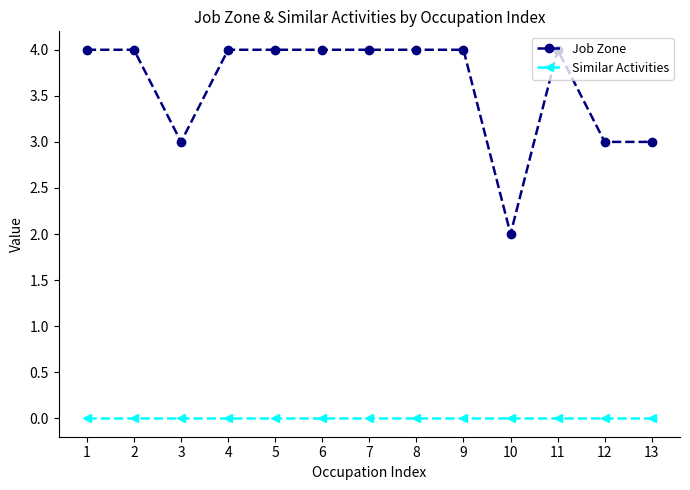

True or false: Similar Activities and Job Zone intersect in this chart.

False